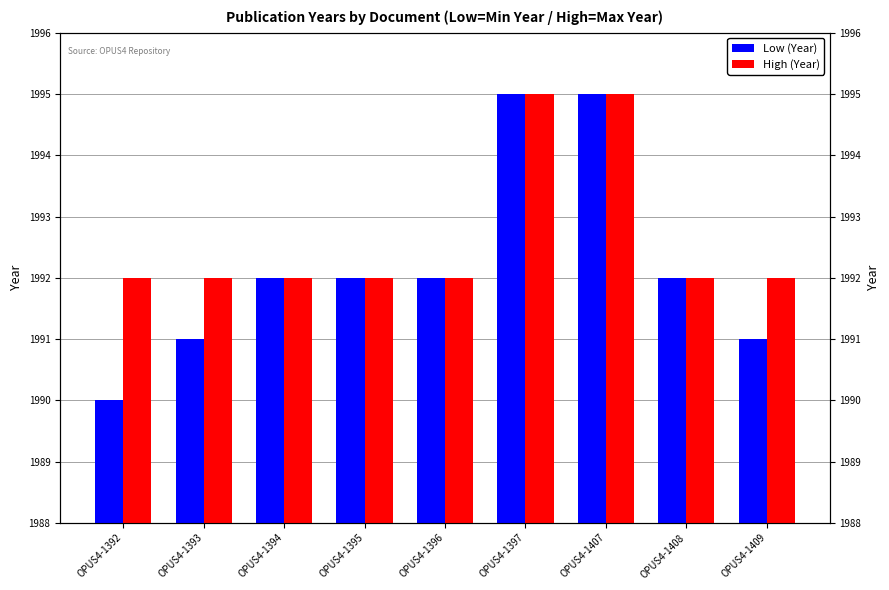

What is the difference between the Low (Year) values at OPUS4-1394 and OPUS4-1409?

1